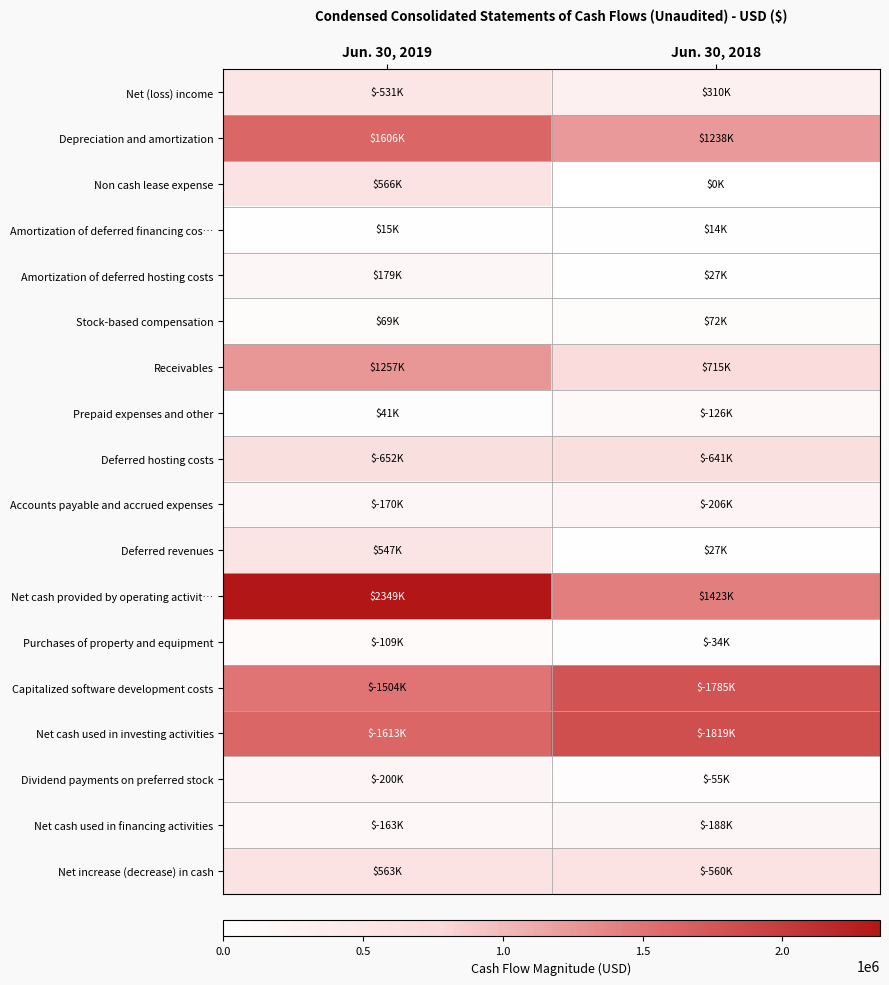

Rank the series by their maximum value, from lowest to highest.

Amortization of deferred financing cos…, Stock-based compensation, Purchases of property and equipment, Prepaid expenses and other, Amortization of deferred hosting costs, Net cash used in financing activities, Dividend payments on preferred stock, Accounts payable and accrued expenses, Net (loss) income, Deferred revenues, Net increase (decrease) in cash, Non cash lease expense, Deferred hosting costs, Receivables, Depreciation and amortization, Capitalized software development costs, Net cash used in investing activities, Net cash provided by operating activit…